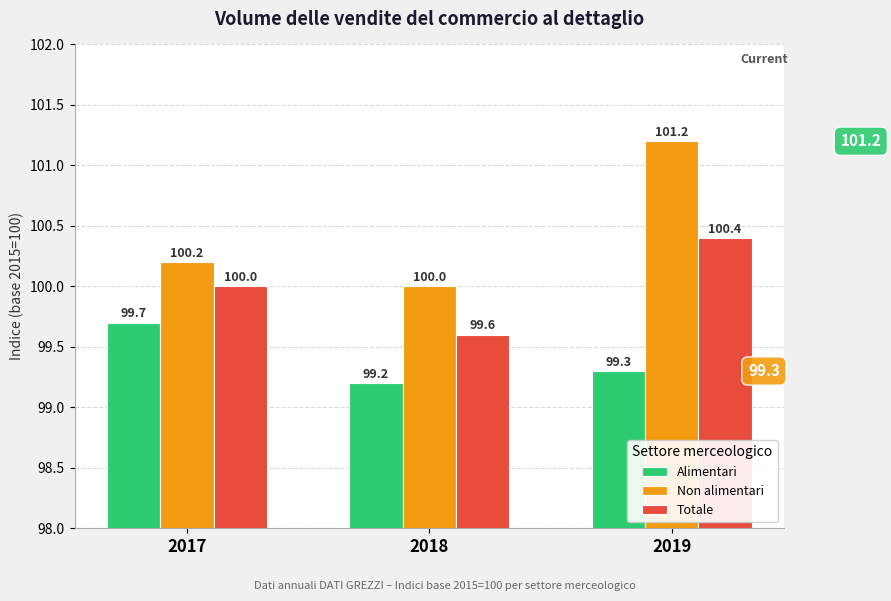

True or false: Totale has a value of 100.0 at 2017.

True